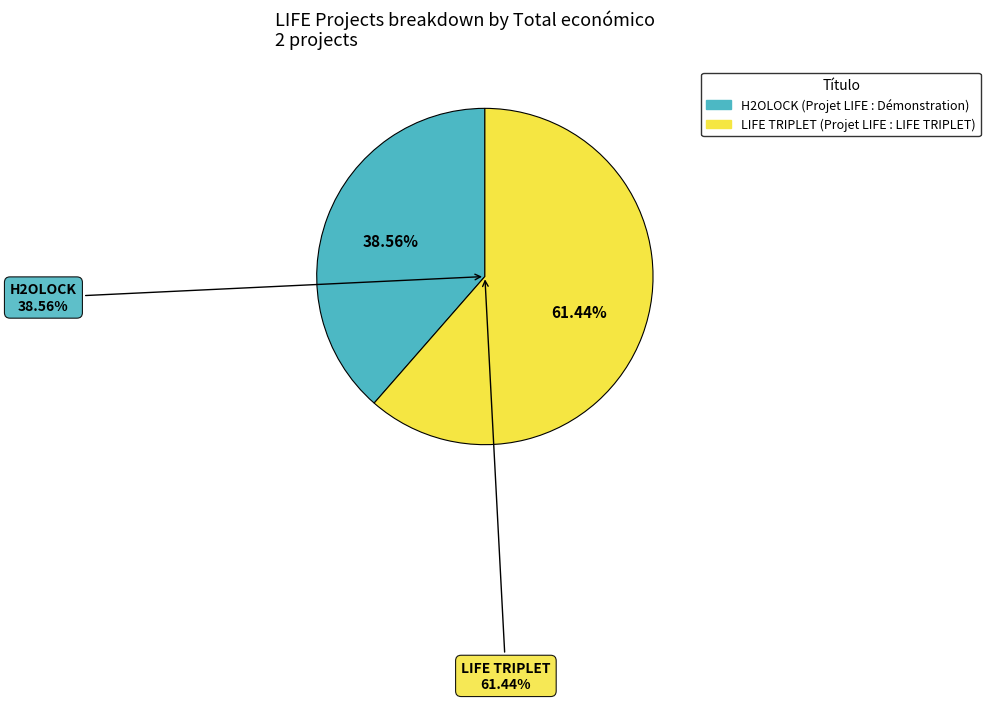

Rank the categories by value from lowest to highest.

Projet LIFE : Démonstration d'une solution, Projet LIFE : LIFE TRIPLET : Digitalisation